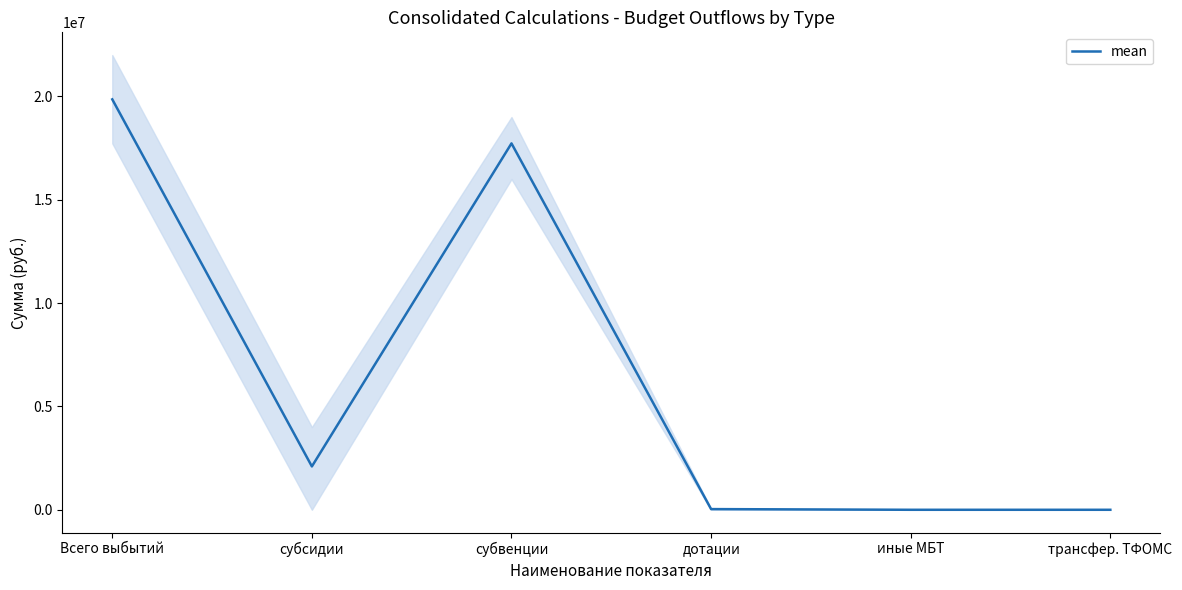

Between дотации and иные МБТ, which is larger?

дотации